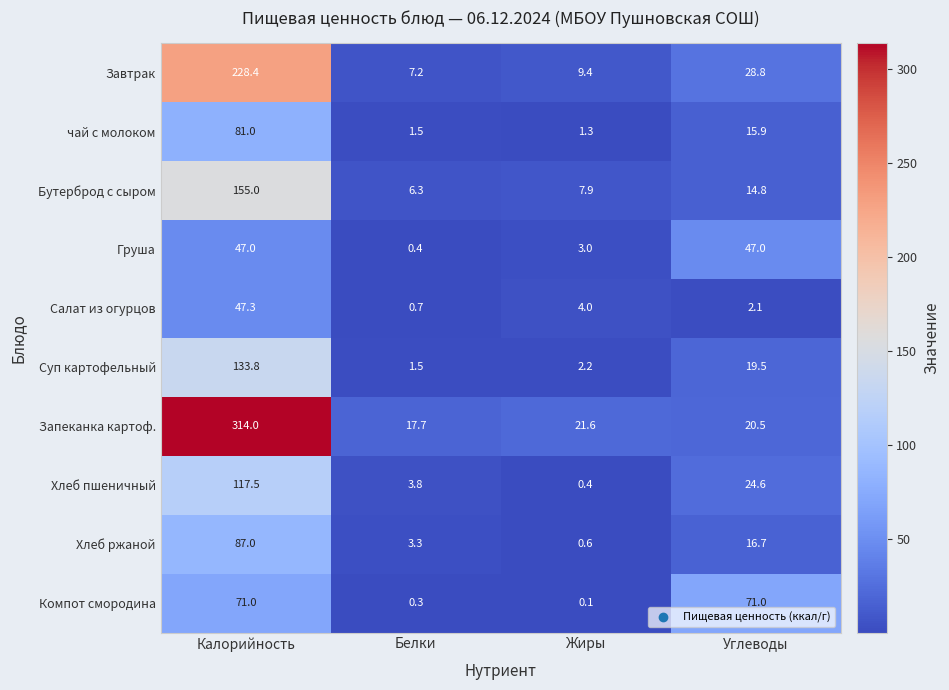

List the labels in order of Суп картофельный value, smallest first.

Белки, Жиры, Углеводы, Калорийность